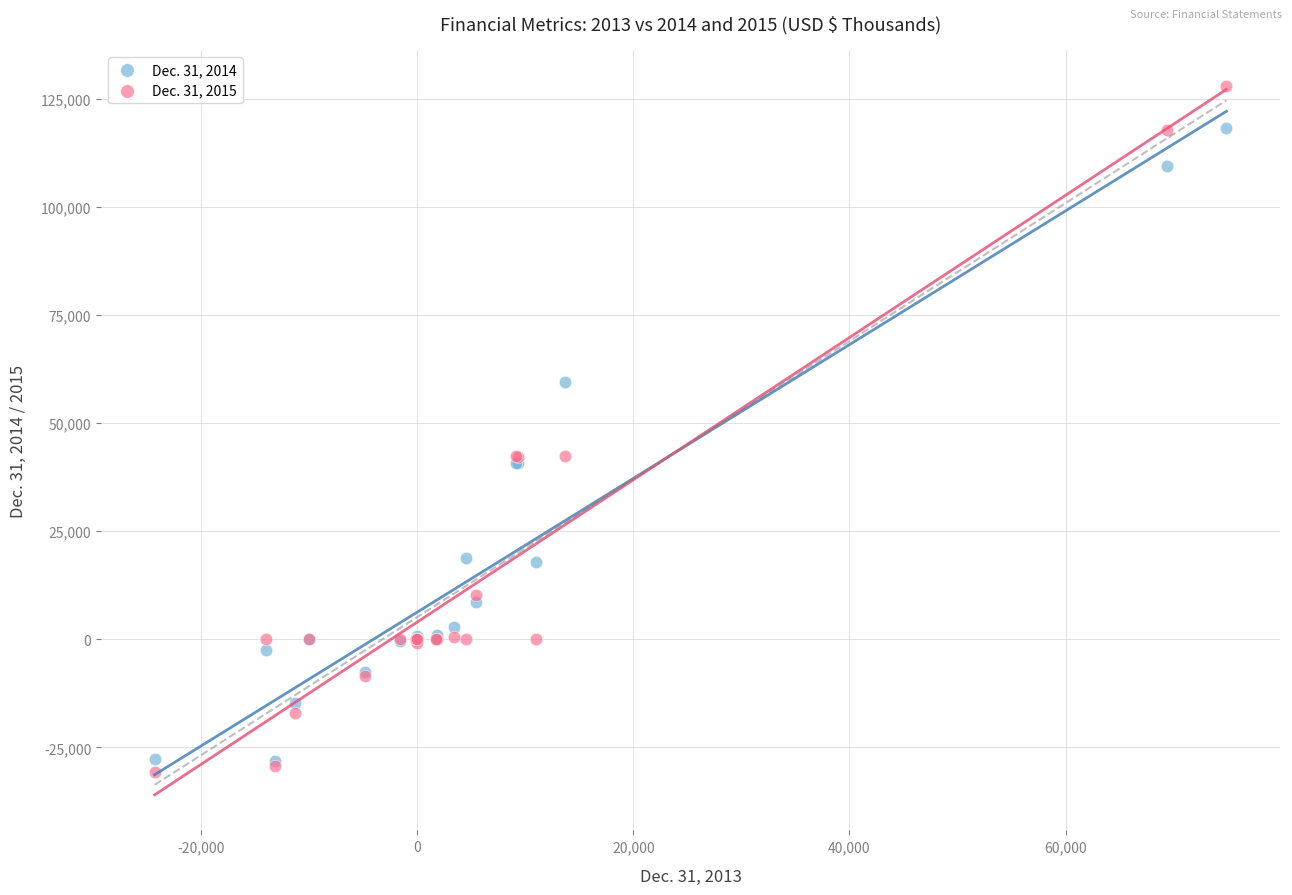

What are all the series names shown in the legend?

Dec. 31, 2014, Dec. 31, 2015